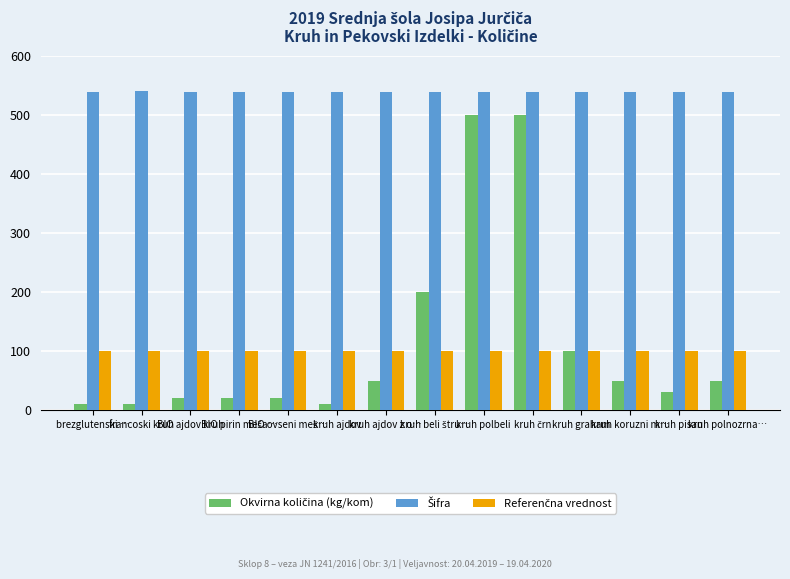

What is the maximum value shown in the chart?

541